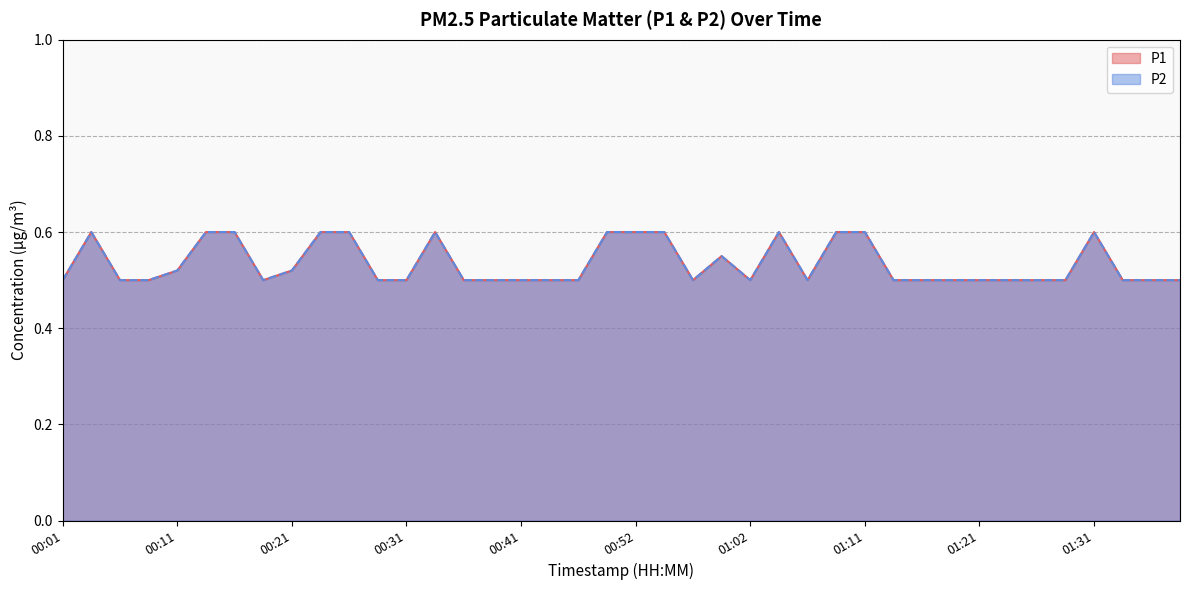

How many interior local valleys does the P2 series have?

4